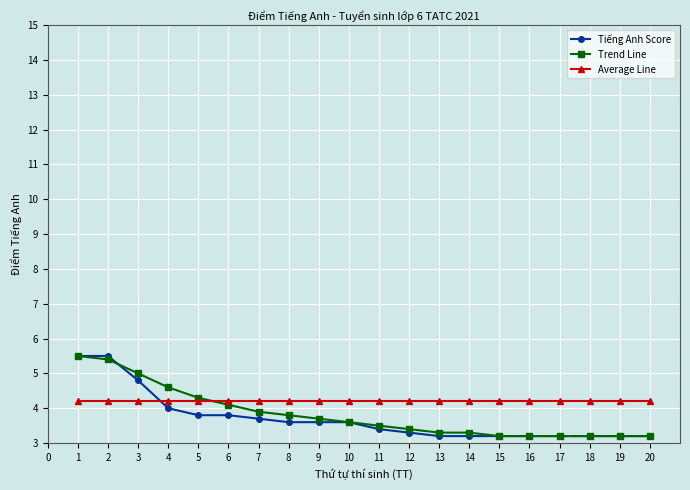

What is the total value across all series at 8?

11.6